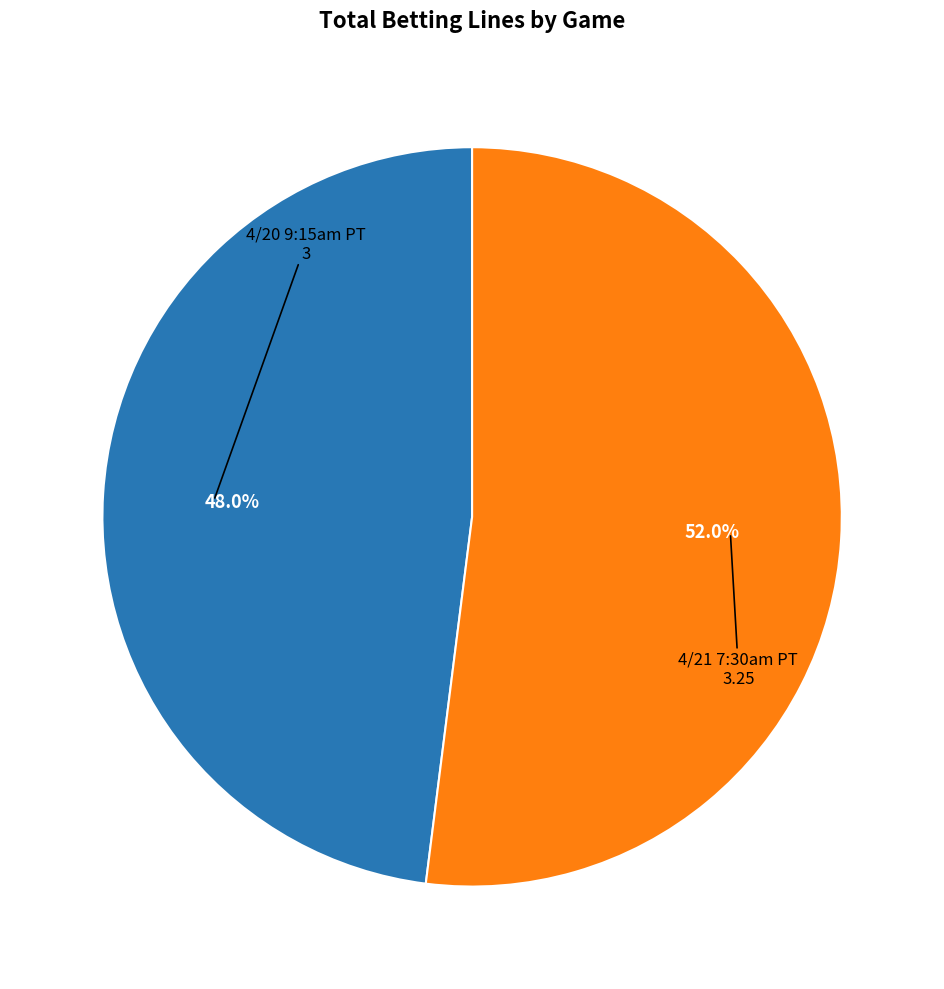

How many segments does this pie chart have?

2